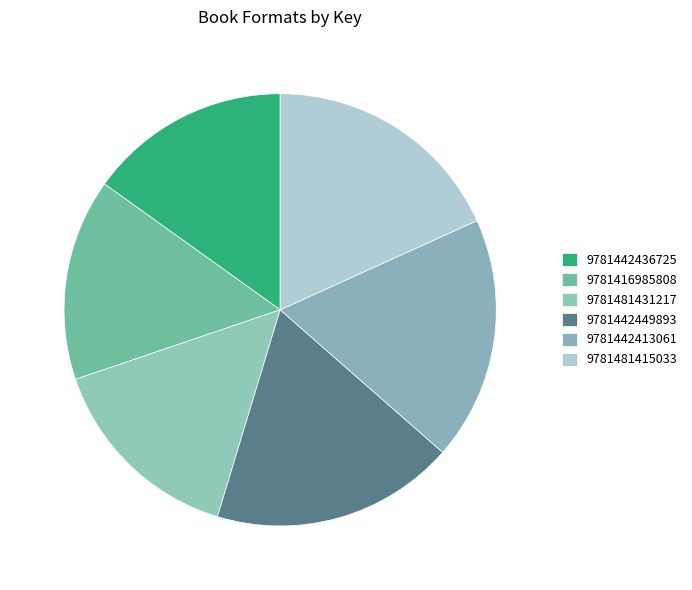

To the nearest percent, what is the average slice percentage?

17%